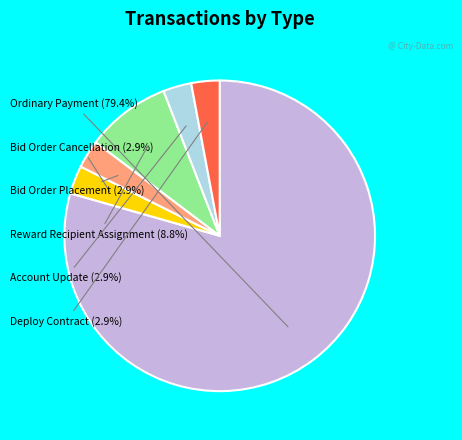

How many slices are in this pie chart?

6